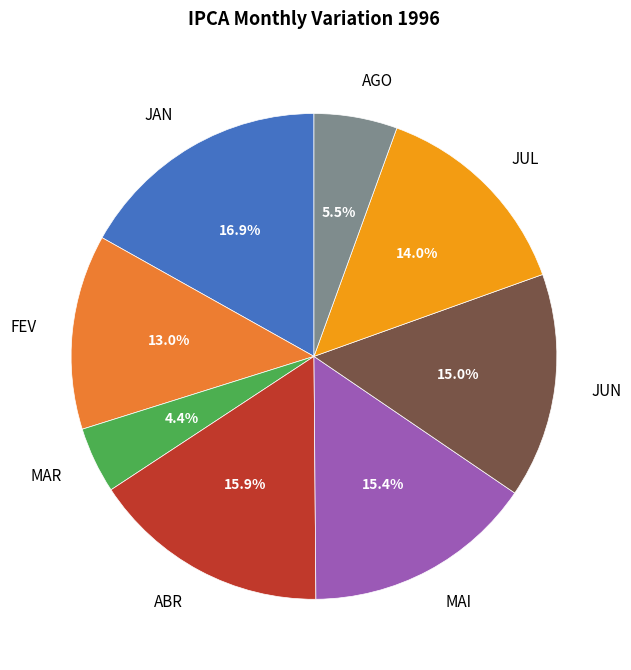

Is MAR the majority of the pie?

No